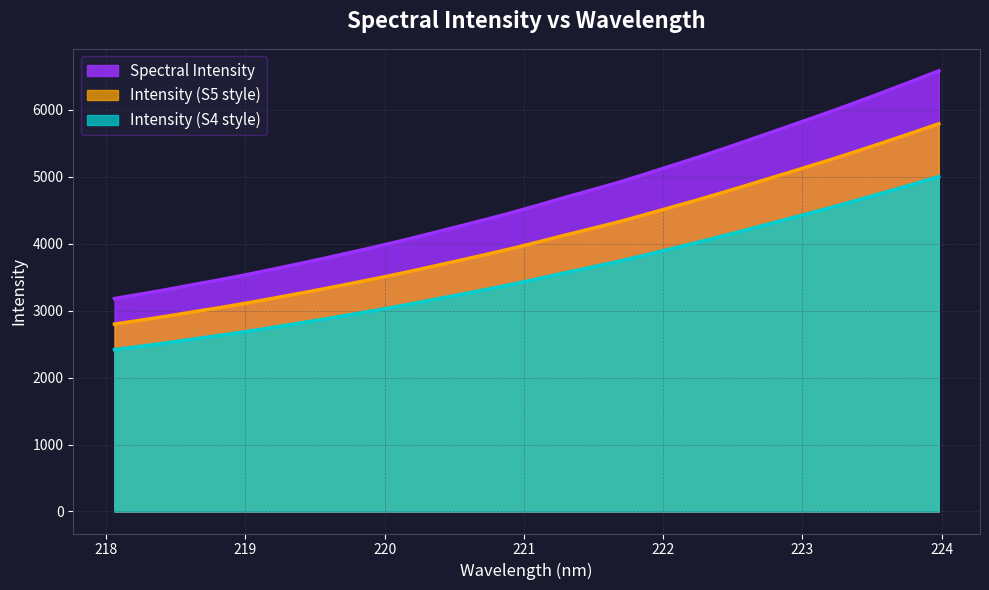

The value at 218.0596 is 1438.3. True or false?

False